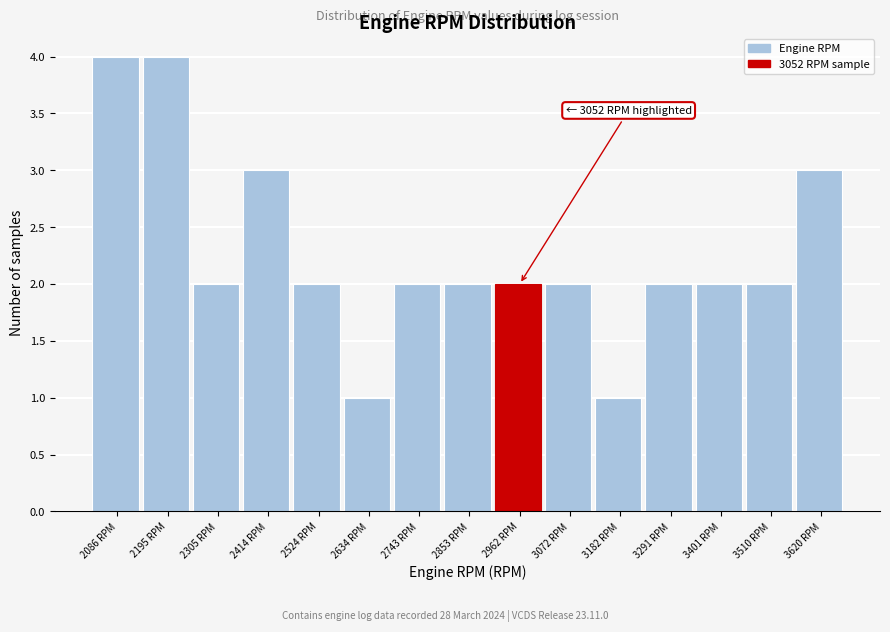

Reading right to left, what are all the values shown in this chart?

3620 RPM=3	3510 RPM=2	3401 RPM=2	3291 RPM=2	3182 RPM=1	3072 RPM=2	2962 RPM=2	2853 RPM=2	2743 RPM=2	2634 RPM=1	2524 RPM=2	2414 RPM=3	2305 RPM=2	2195 RPM=4	2086 RPM=4